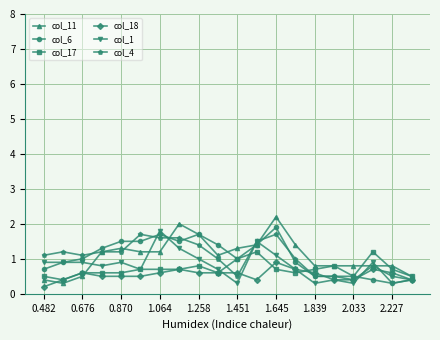

True or false: col_1 has more than 2 points higher than both neighbors.

True